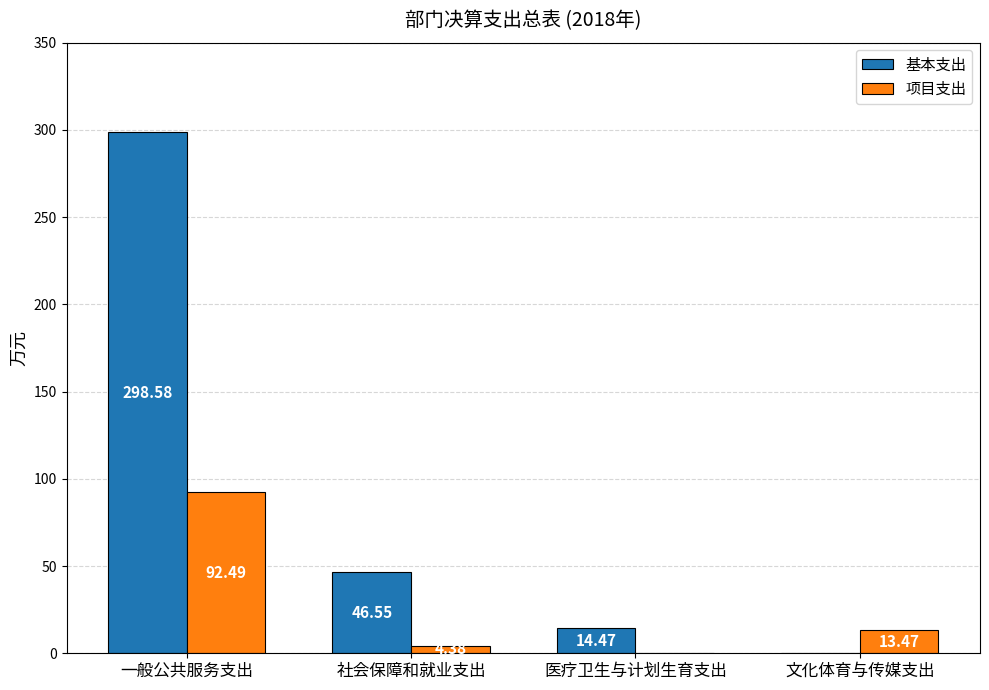

At which label does 项目支出 first exceed 13?

一般公共服务支出